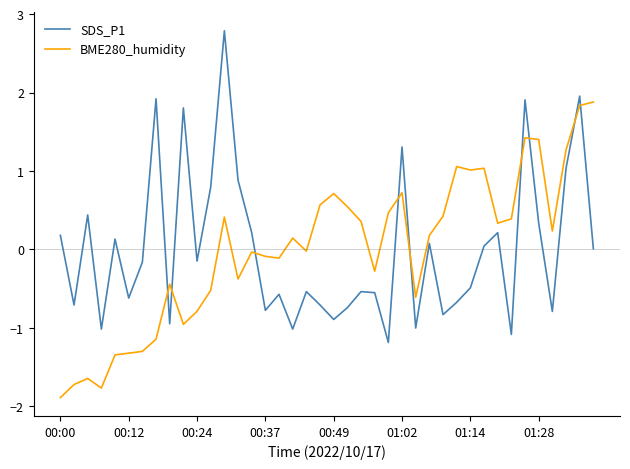

After their last crossing, which series has the higher values: SDS_P1 or BME280_humidity?

BME280_humidity